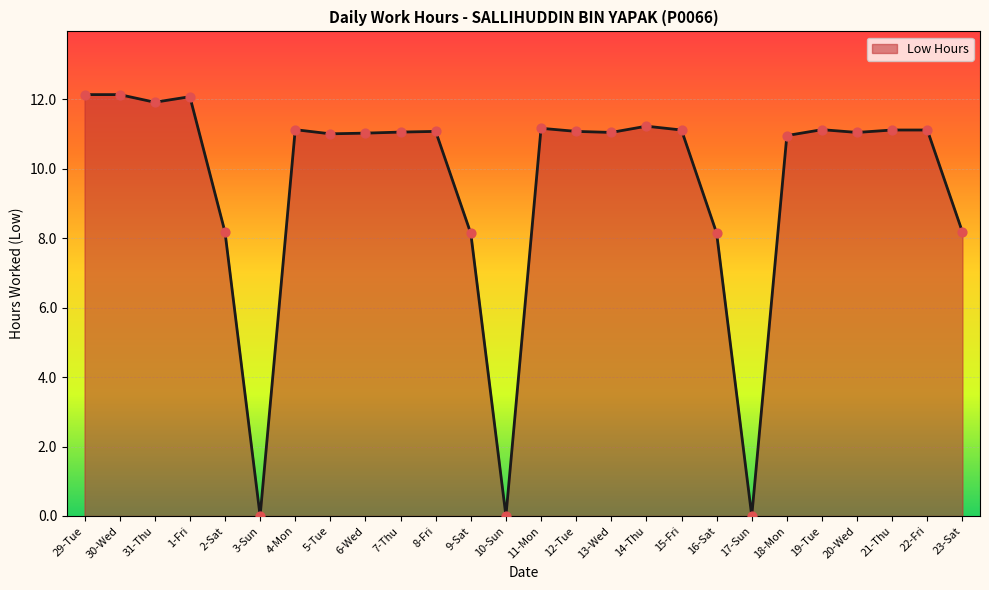

What is the ratio of the value at 8-Fri to the value at 22-Fri?

1.0